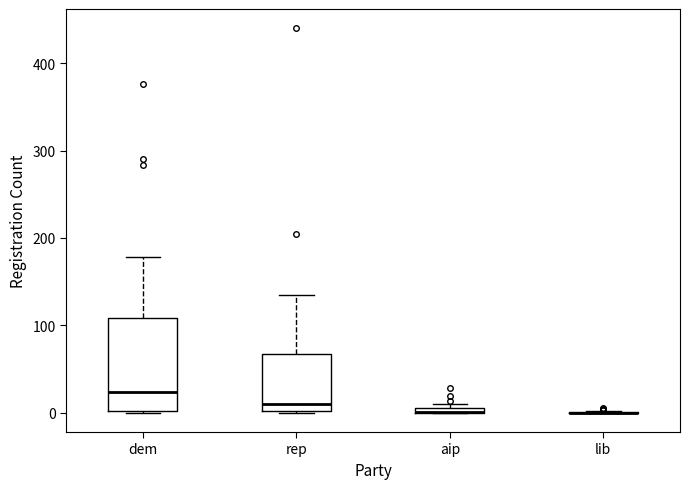

Comparing the boxes themselves (not the whiskers), which one is the tallest?

dem